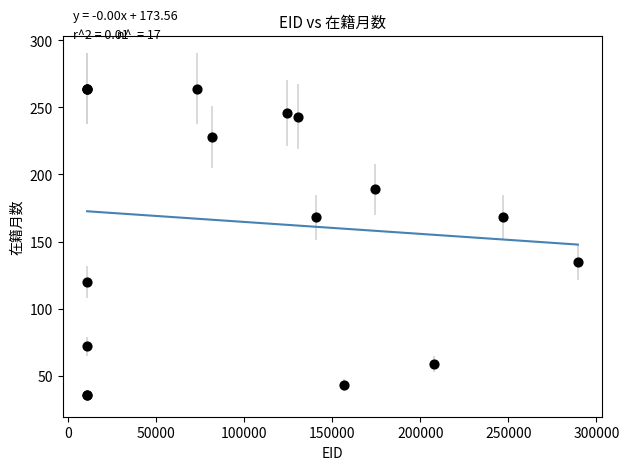

What Y value in the scatter plot is closest to 150?

135